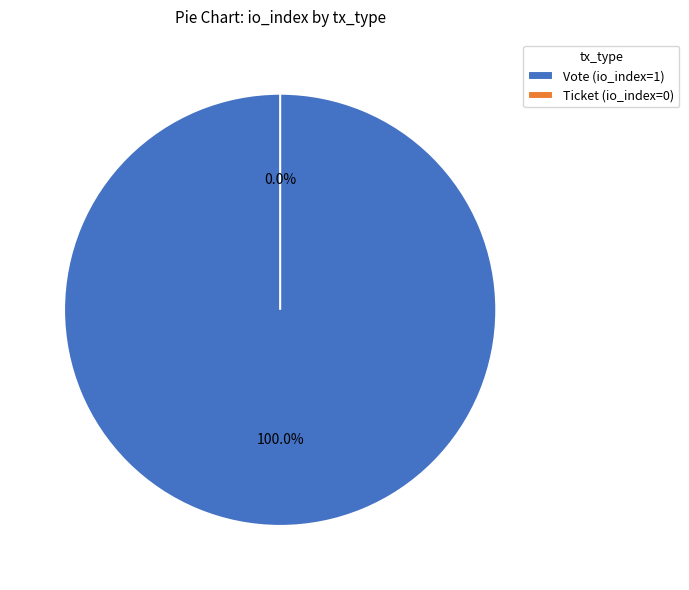

What percentage do Ticket (io_index=0) and Vote (io_index=1) together represent?

100.0%